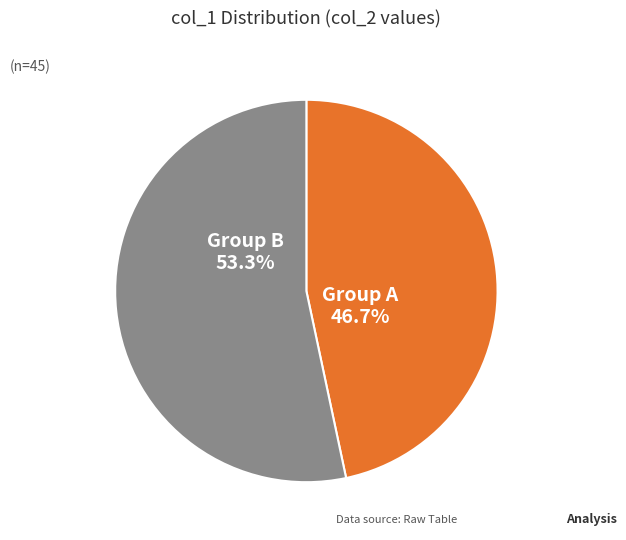

How many slices are in this pie chart?

2